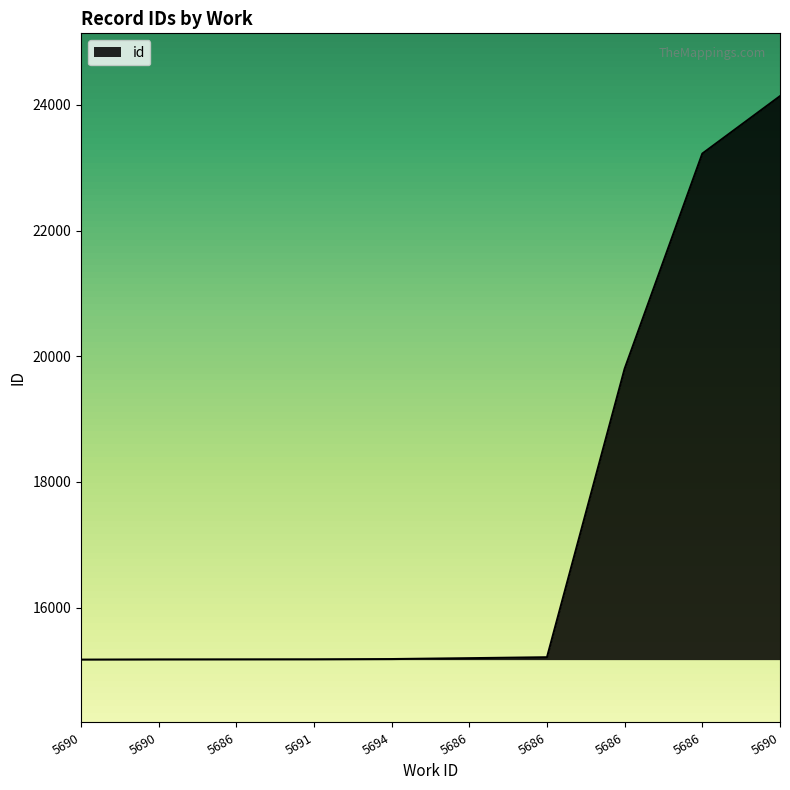

How many distinct data groups are displayed?

1